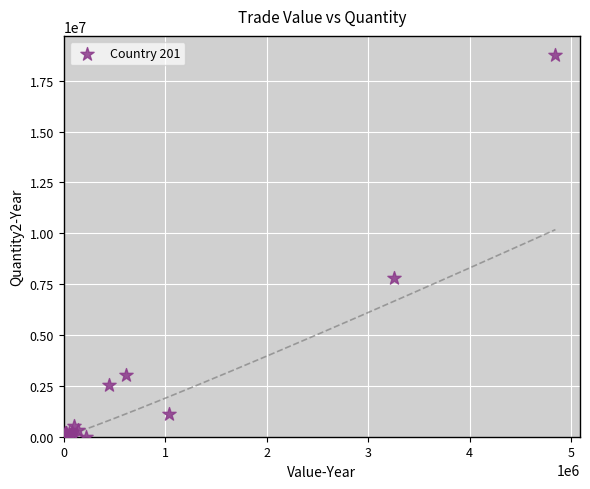

What Y value in the scatter plot is closest to 9380531?

7819536